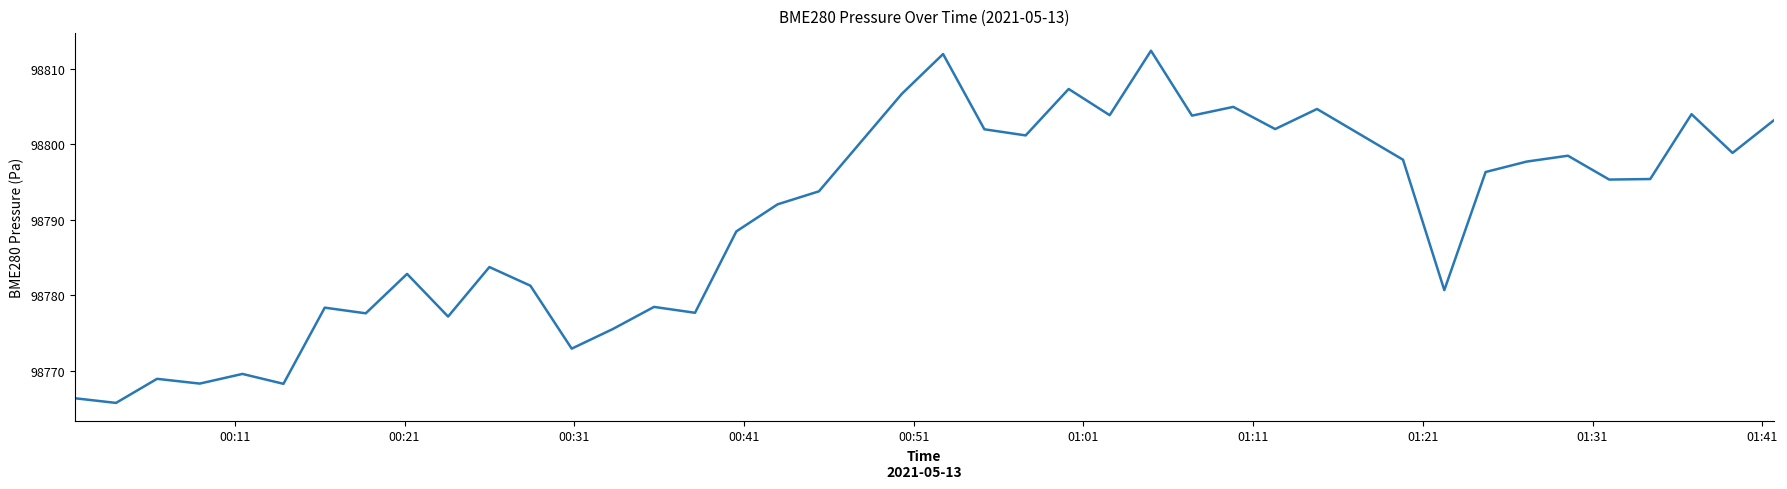

What is the minimum value shown in the chart?

98765.7